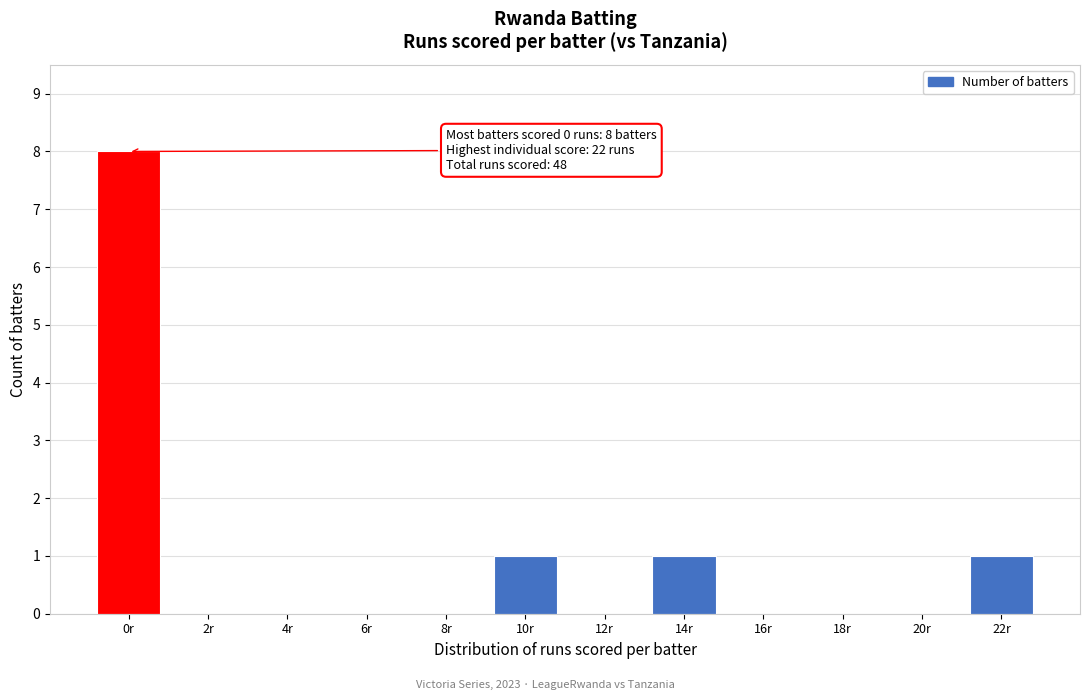

Reading right to left, transcribe all the data shown in this chart.

22r=1	20r=0	18r=0	16r=0	14r=1	12r=0	10r=1	8r=0	6r=0	4r=0	2r=0	0r=8